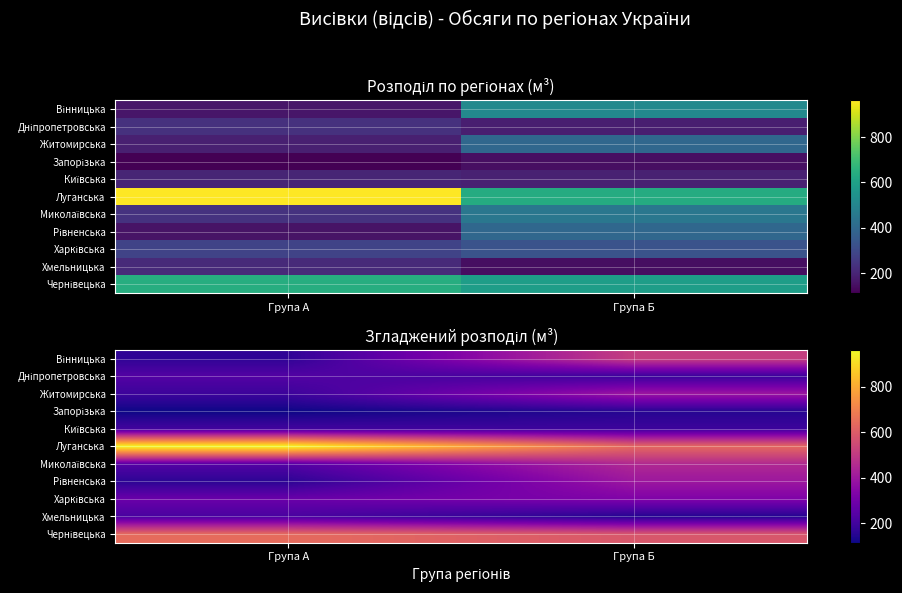

Which has a higher value, Група Б or Група А?

Група Б